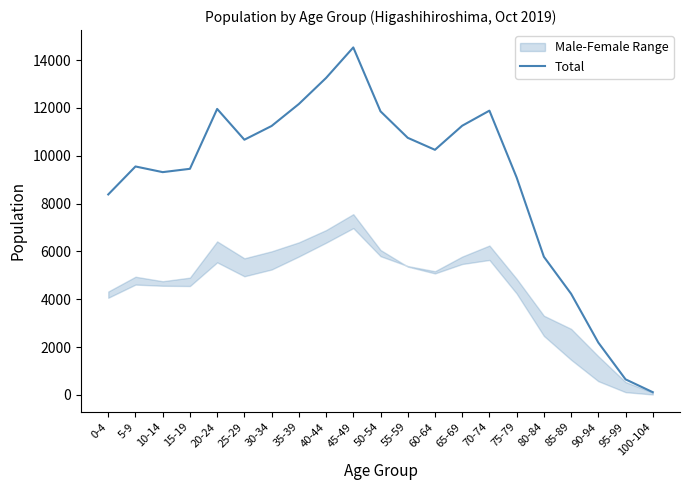

What is the smallest value displayed?

112